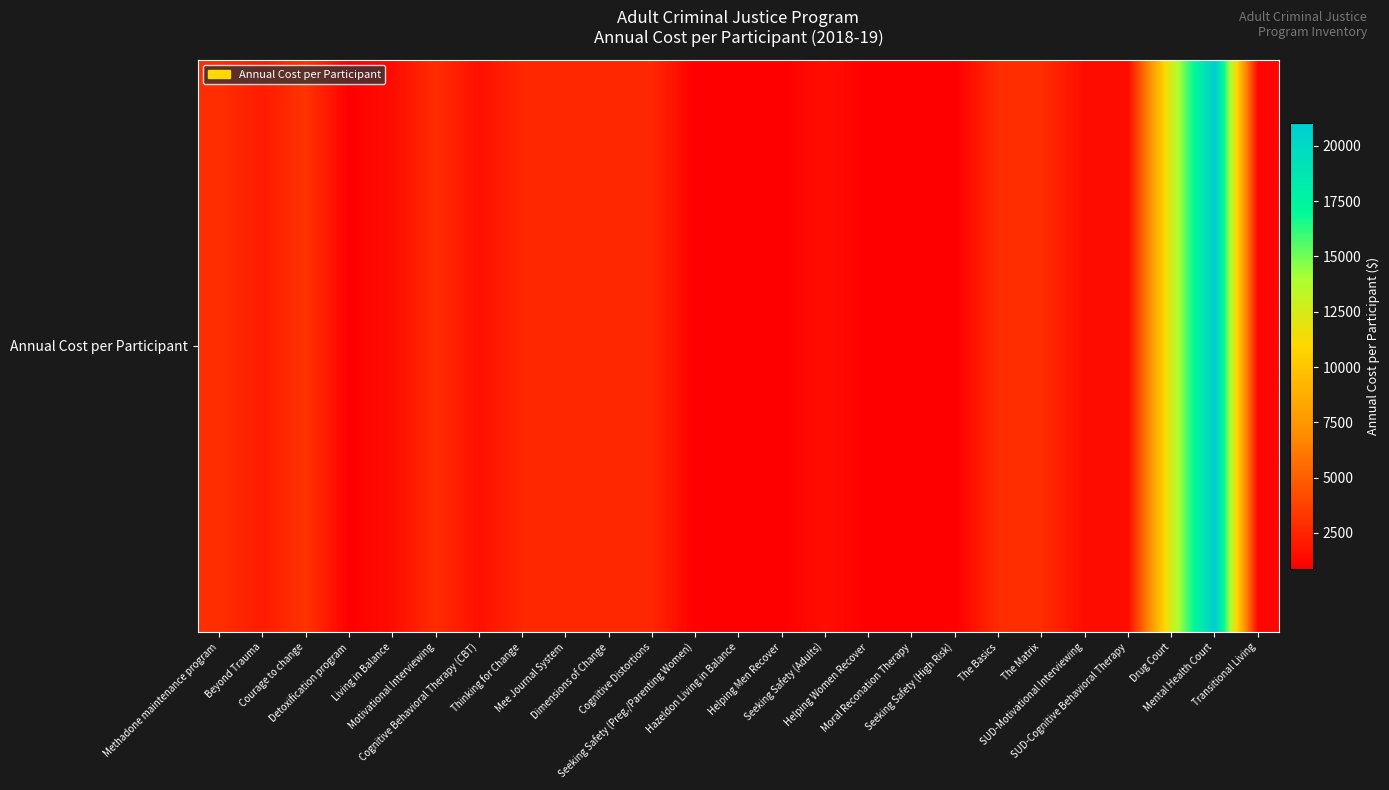

List the labels in order of value, smallest first.

Seeking Safety (Preg./Parenting Women), Hazeldon Living in Balance, Helping Men Recover, Helping Women Recover, Moral Reconation Therapy, Seeking Safety (High Risk), Detoxification program, Transitional Living, SUD-Motivational Interviewing, Living in Balance, SUD-Cognitive Behavioral Therapy, Seeking Safety (Adults), Cognitive Behavioral Therapy (CBT), Beyond Trauma, Thinking for Change, Mee Journal System, Dimensions of Change, Cognitive Distortions, Motivational Interviewing, The Basics, The Matrix, Methadone maintenance program, Courage to change, Drug Court, Mental Health Court